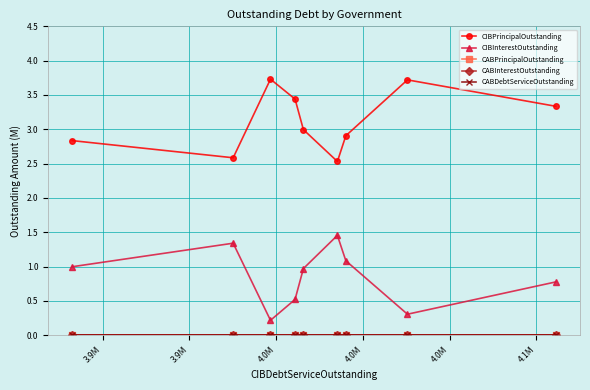

Does the chart have visible grid lines?

Yes